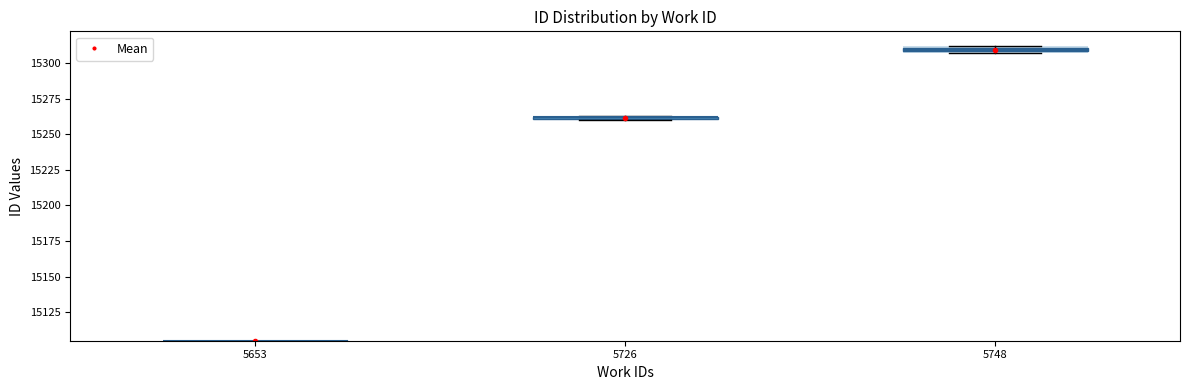

List the labels in order of value, smallest first.

5653, 5726, 5748